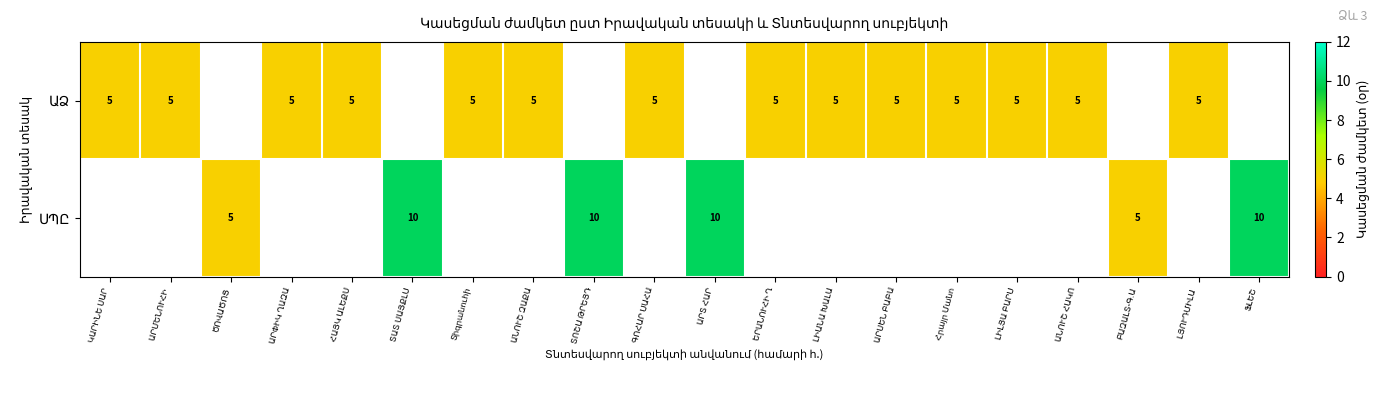

How many positive values does the ՍՊԸ series have?

6